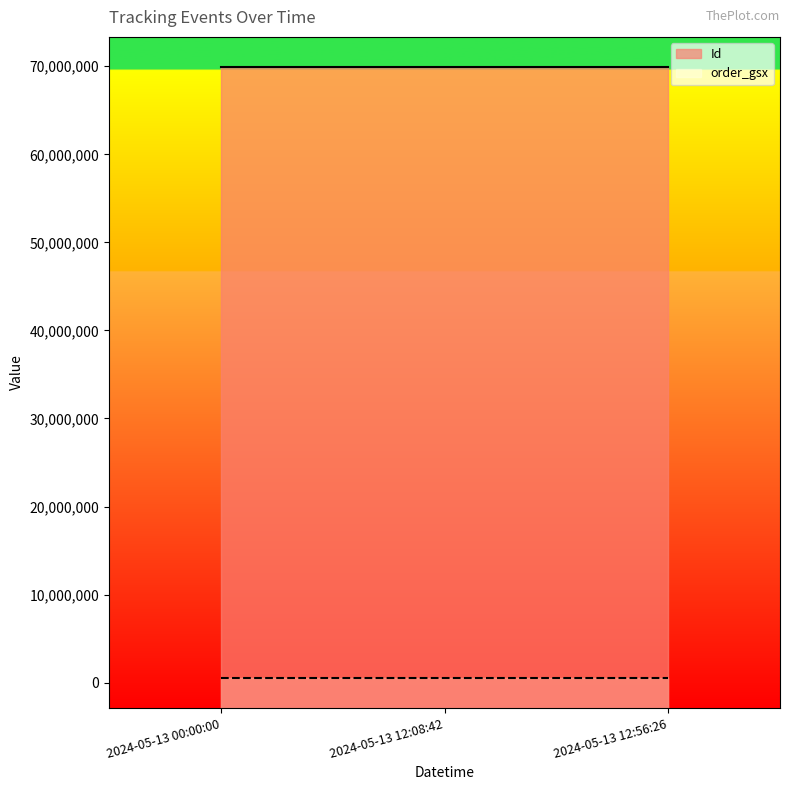

Which category has the highest value in the Id series?

2024-05-13 12:08:42